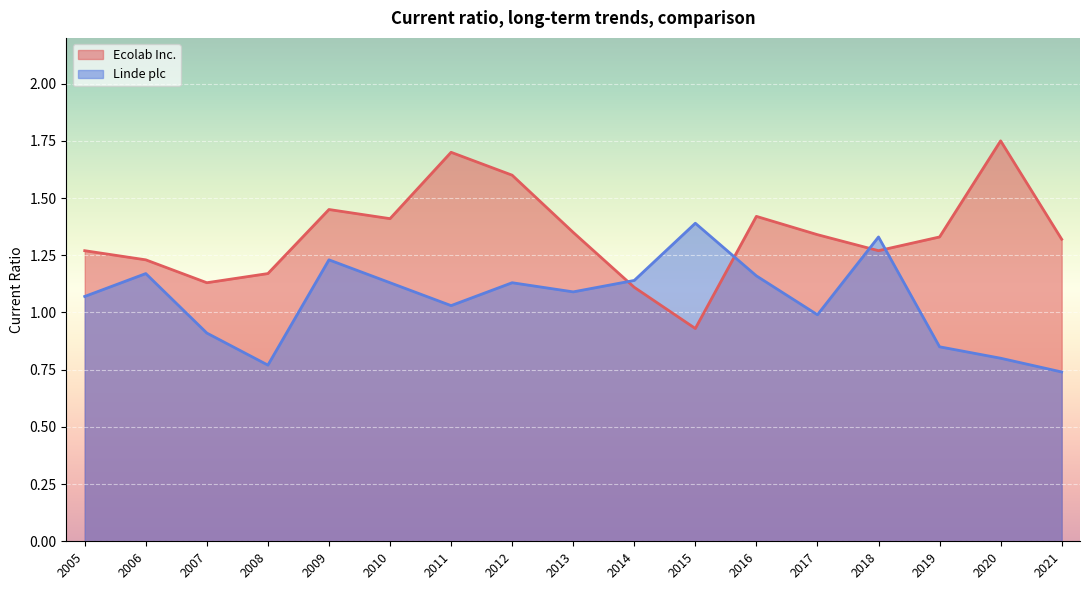

List the labels in order of Ecolab Inc. value, smallest first.

2015, 2014, 2007, 2008, 2006, 2018, 2005, 2021, 2019, 2017, 2013, 2010, 2016, 2009, 2012, 2011, 2020